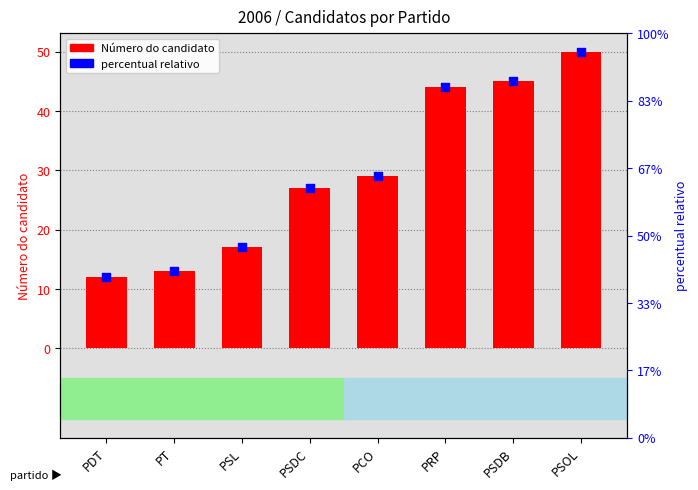

Which series has the widest spread of Y values?

Número do candidato